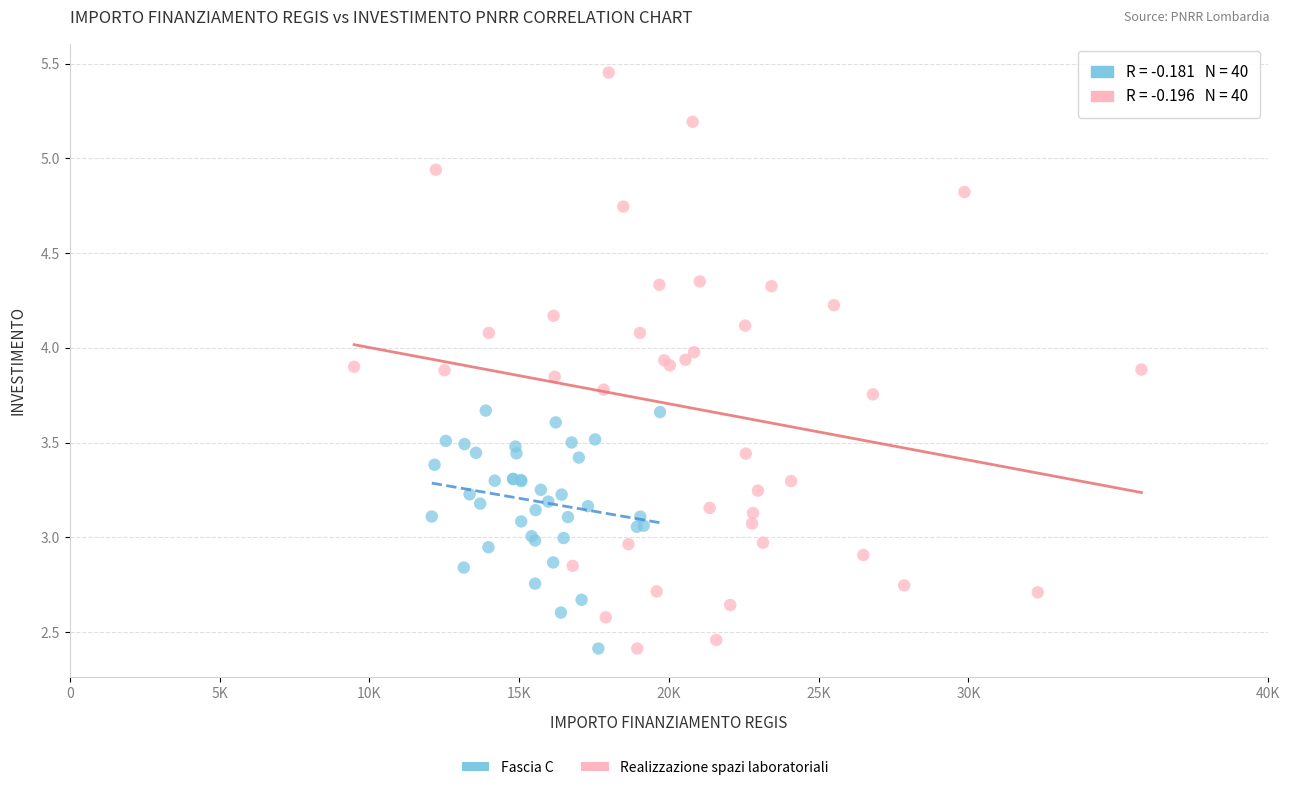

Which series reaches the maximum Y coordinate?

Realizzazione spazi laboratoriali